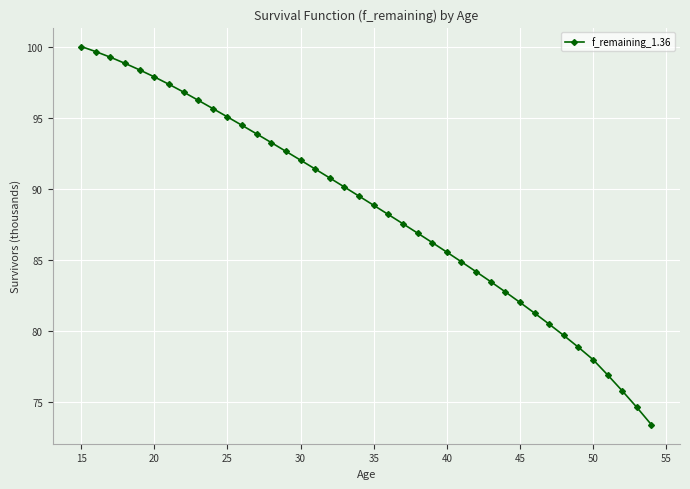

Is this an area chart (filled region under the line)?

No